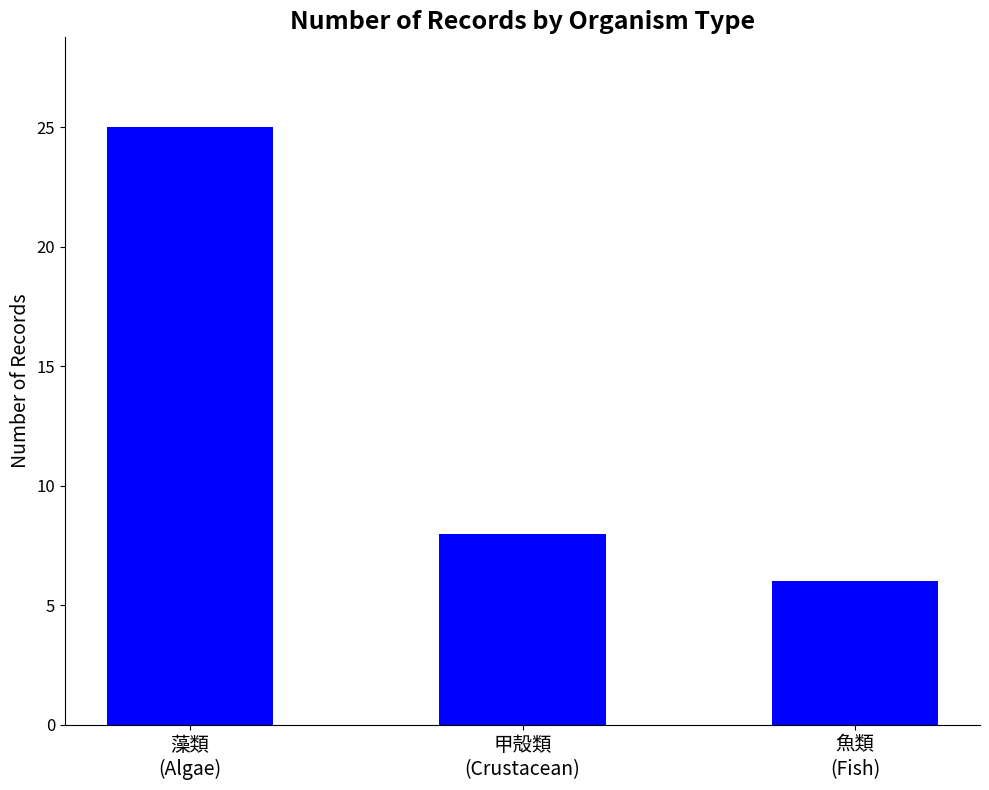

How many bars are there in total?

3